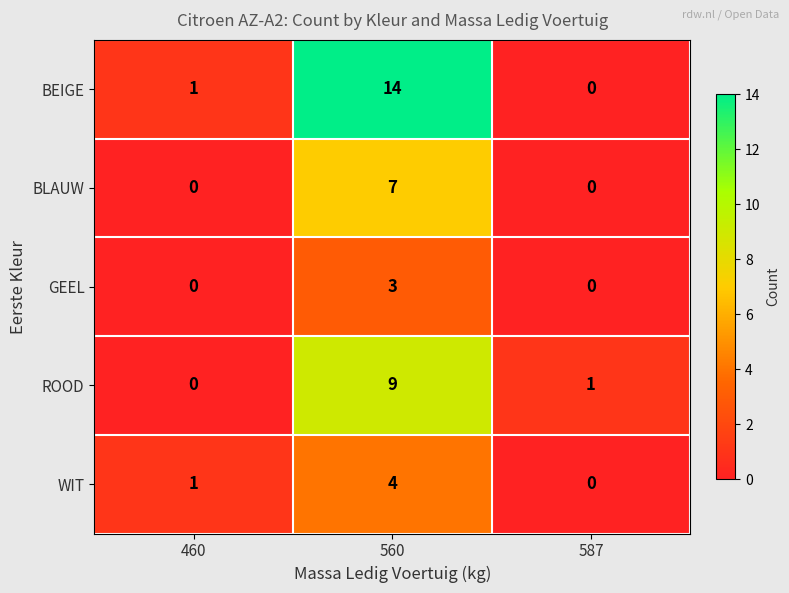

How many BLAUW values are between 0 and 7?

3